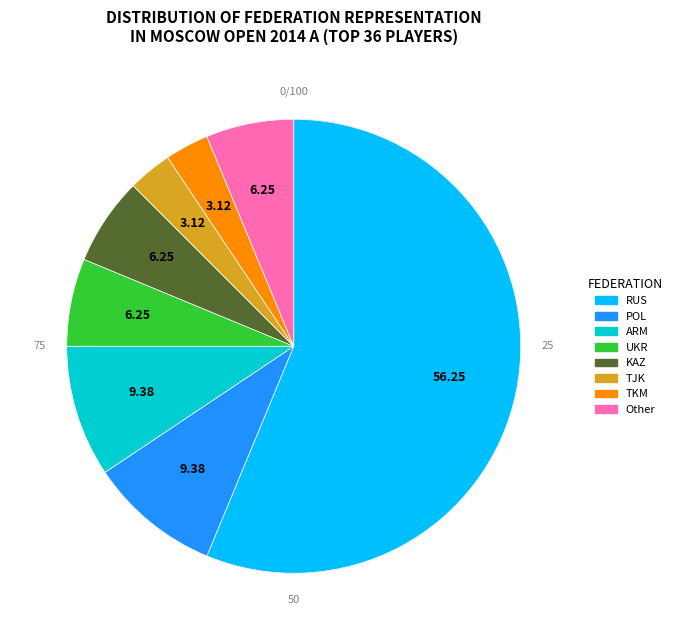

Rank the categories by value from lowest to highest.

TJK, TKM, UKR, KAZ, Other, POL, ARM, RUS